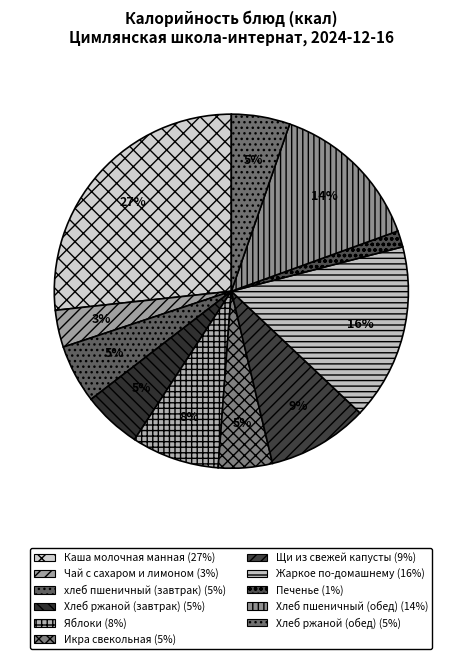

To the nearest percent, what is the combined percentage of Каша молочная манная and Икра свекольная?

32%